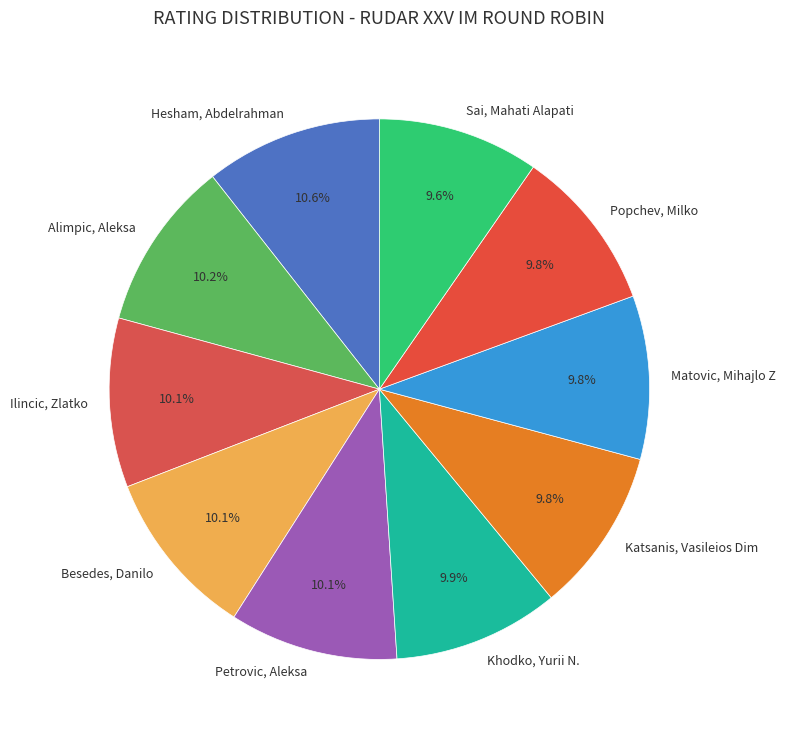

Is there any slice that represents more than half of the pie?

No